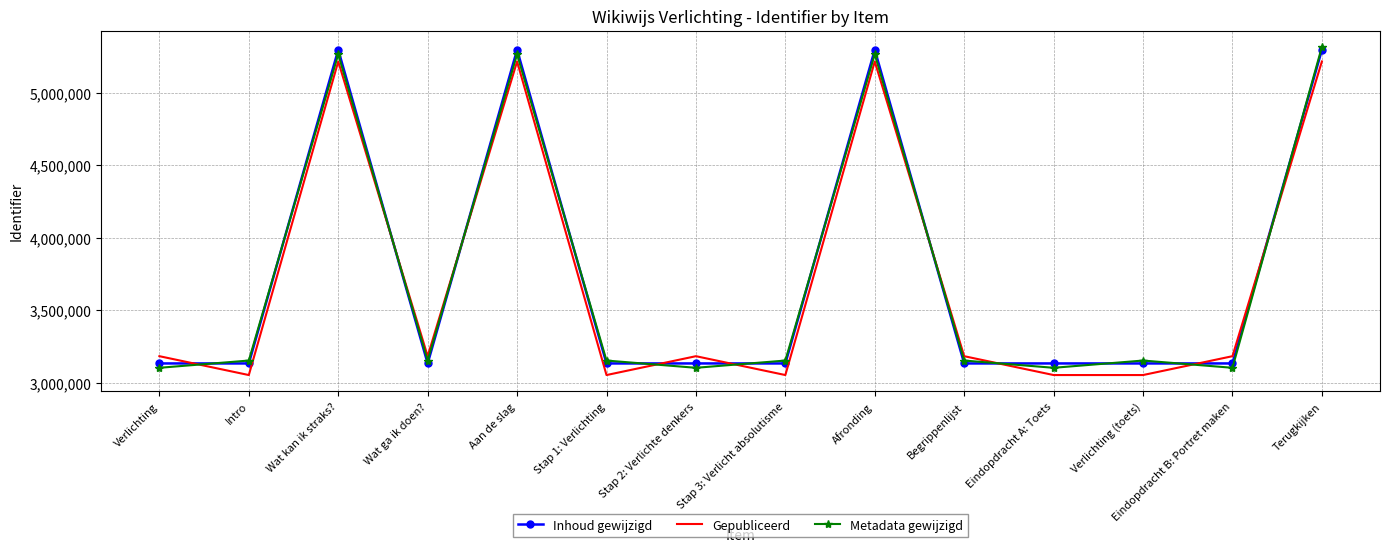

What is the minimum value shown in the chart?

3054616